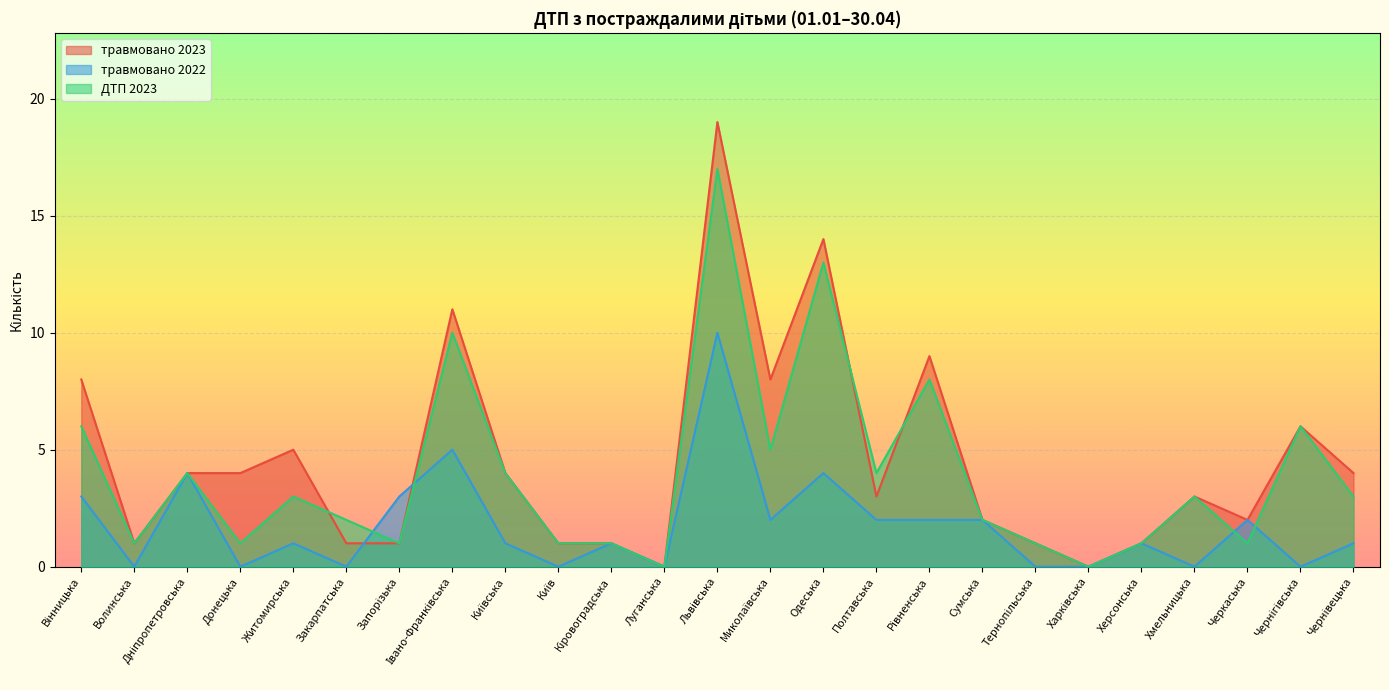

How many values in the травмовано 2022 series exceed 1?

11